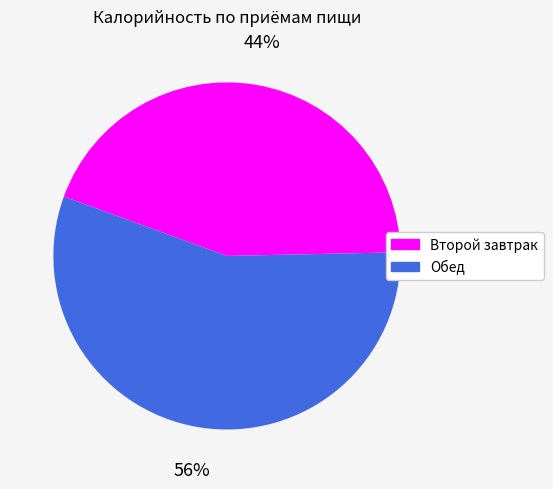

To the nearest percent, what is the difference between the largest and smallest slice percentages?

12%